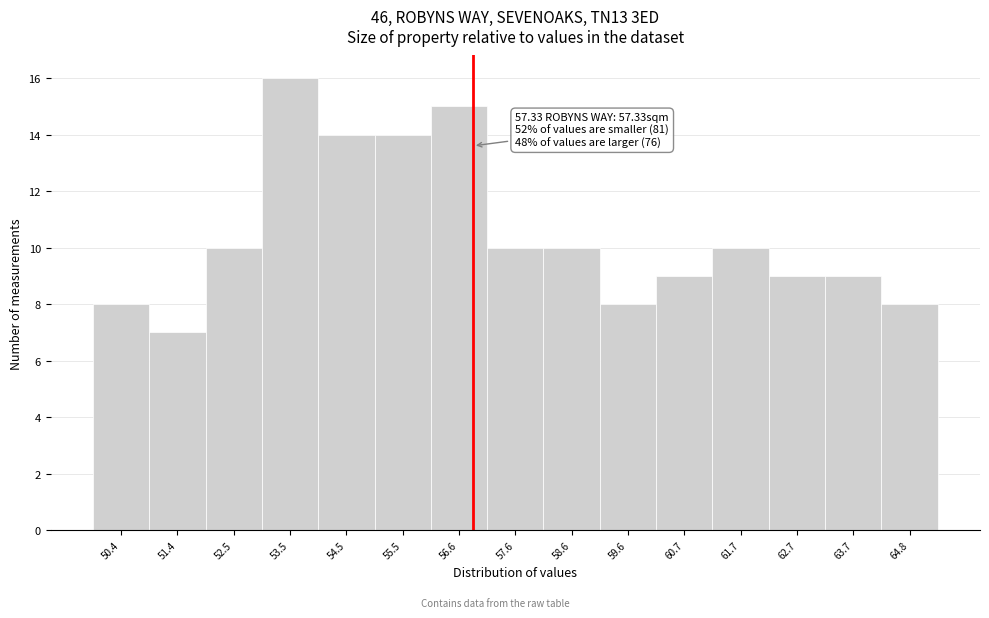

Reading right to left, transcribe all the data shown in this chart.

64.8=8	63.7=9	62.7=9	61.7=10	60.7=9	59.6=8	58.6=10	57.6=10	56.6=15	55.5=14	54.5=14	53.5=16	52.5=10	51.4=7	50.4=8